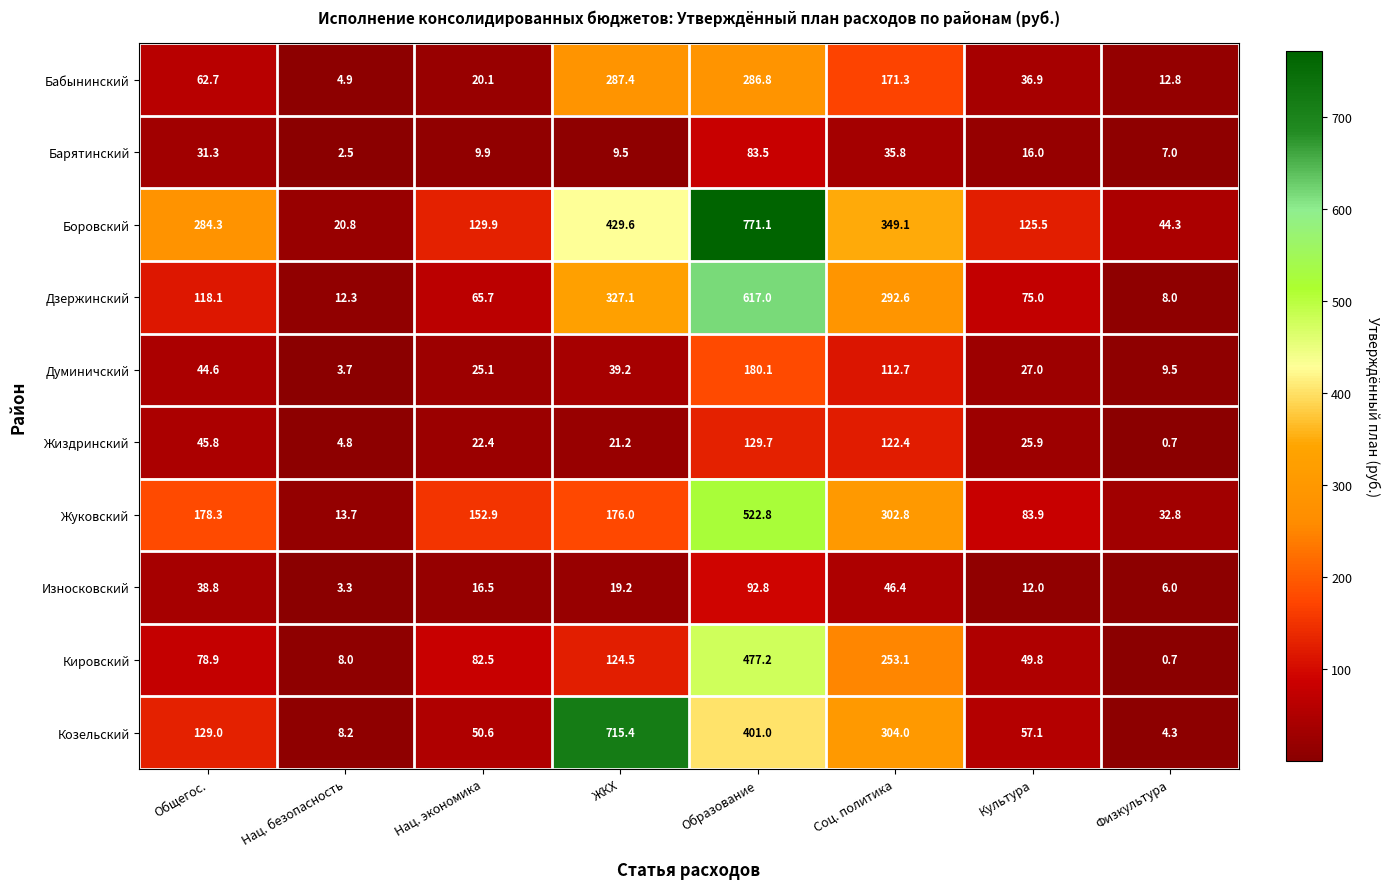

The Барятинский series shows 9.0 at Культура. True or false?

False